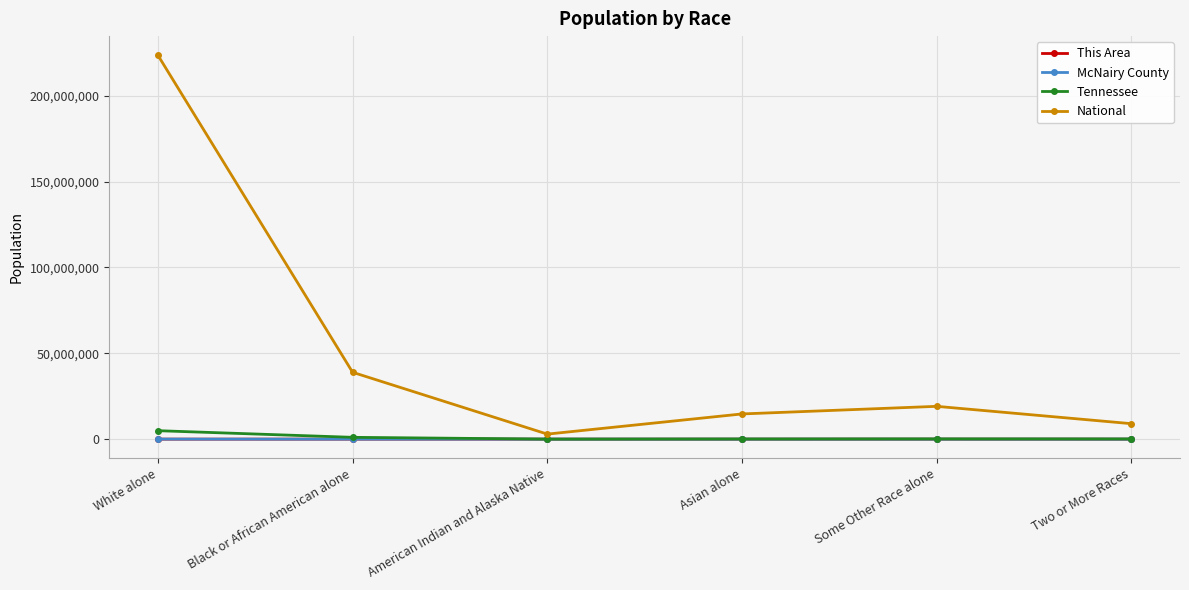

At which label does National reach its peak?

White alone